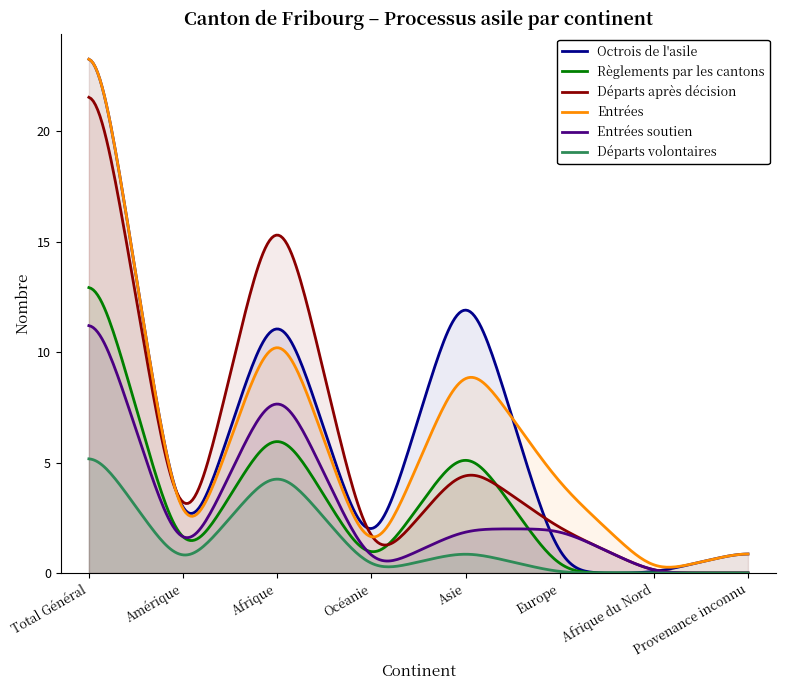

What is the maximum value shown in the chart?

23.3